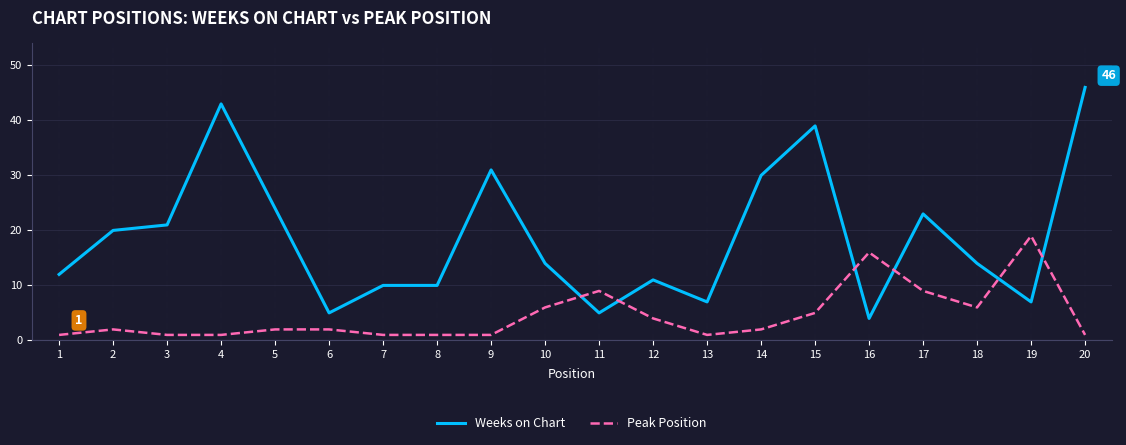

At how many categories does at least one series exceed 15?

11